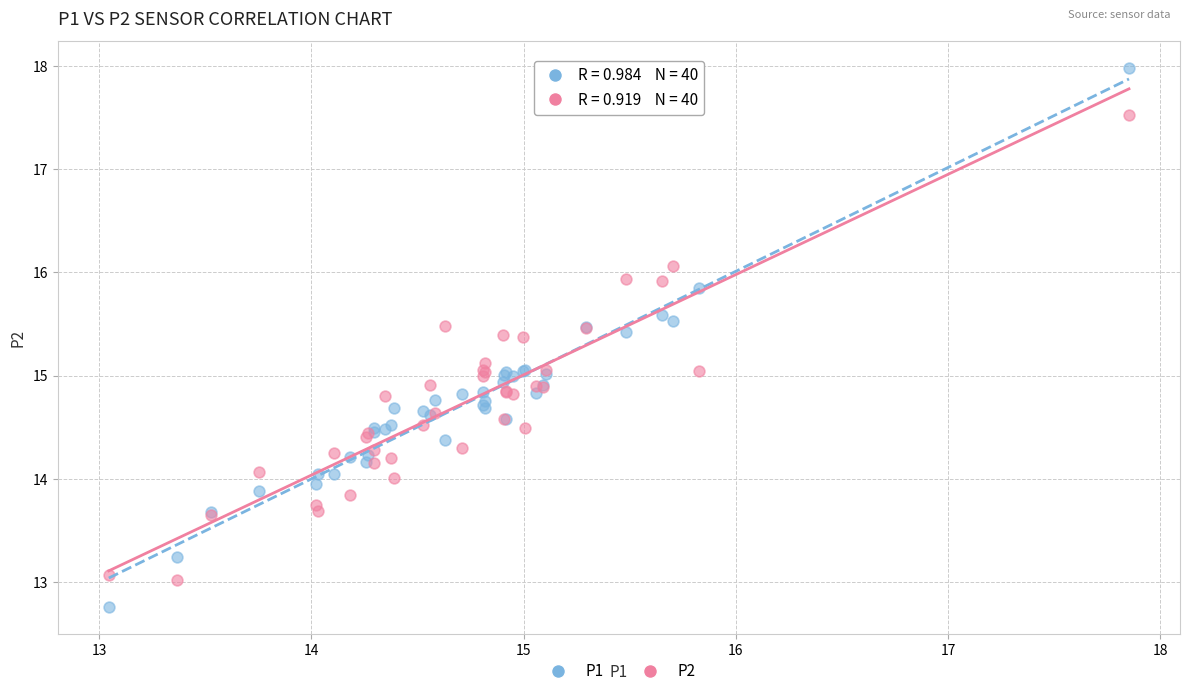

Which series contains the highest Y value?

P1